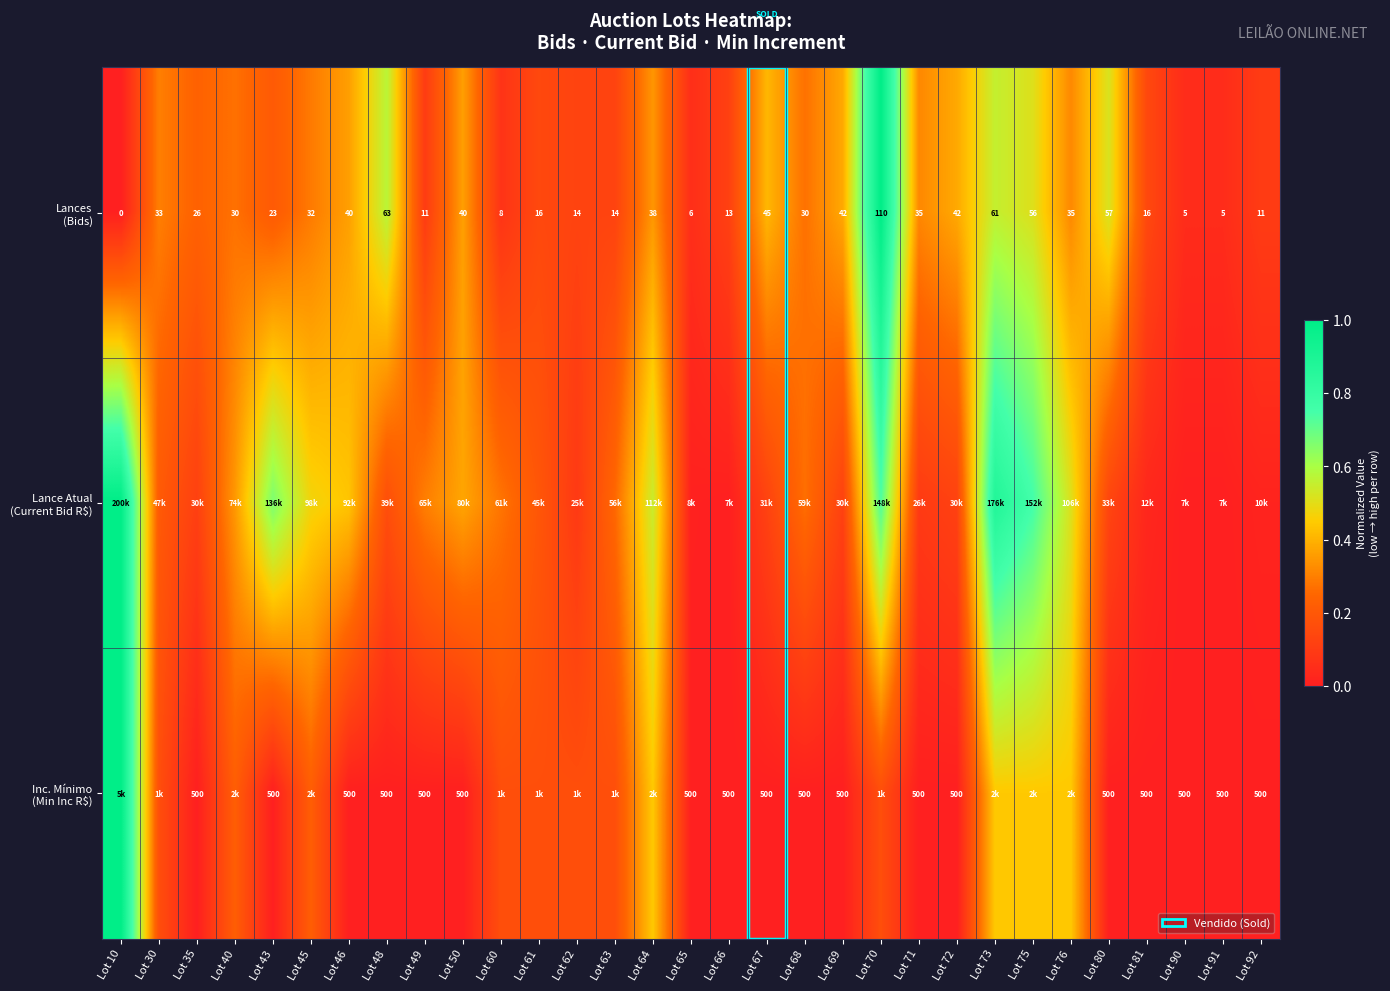

How many series are shown in this chart?

3